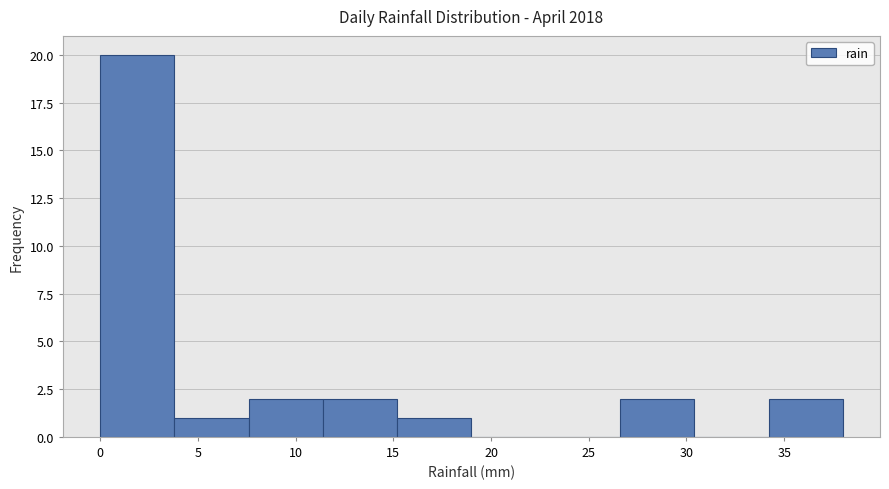

What is the height of the bar covering 11.4 to 15.2 on the x-axis? Neither the bar edges nor the heights are printed on the chart, so give them approximately, as read against the axes.

2